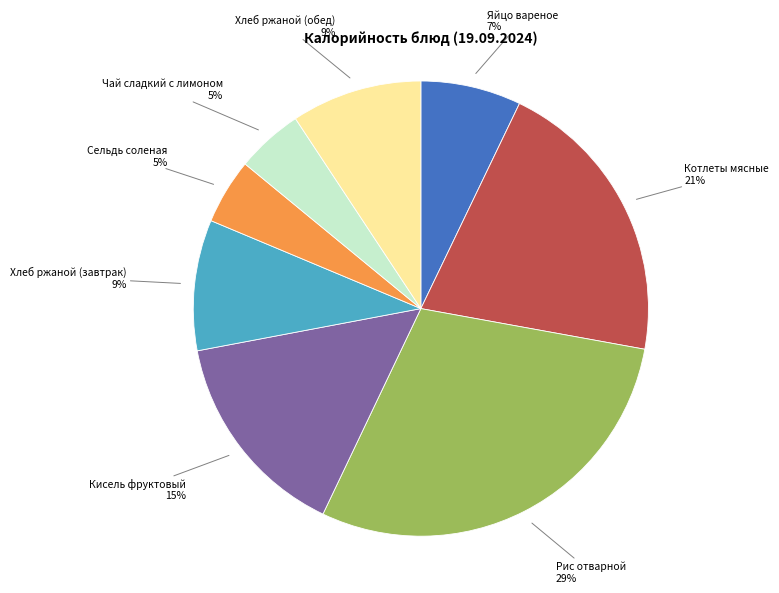

To the nearest percent, what is the average slice percentage?

12%